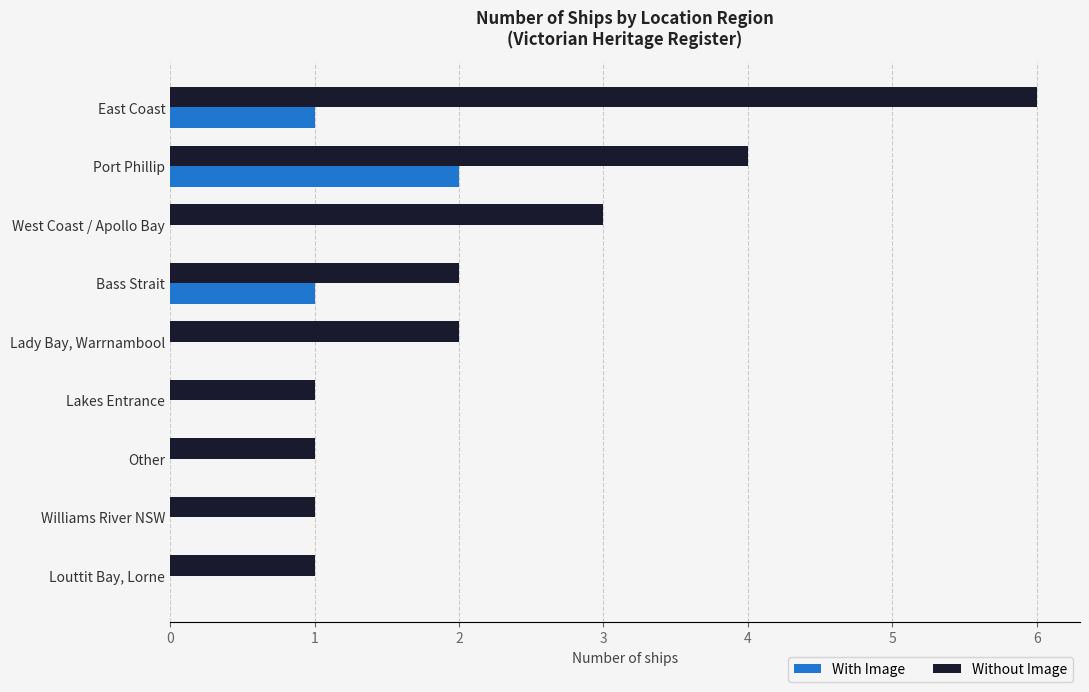

Count the number of categories in the chart.

9